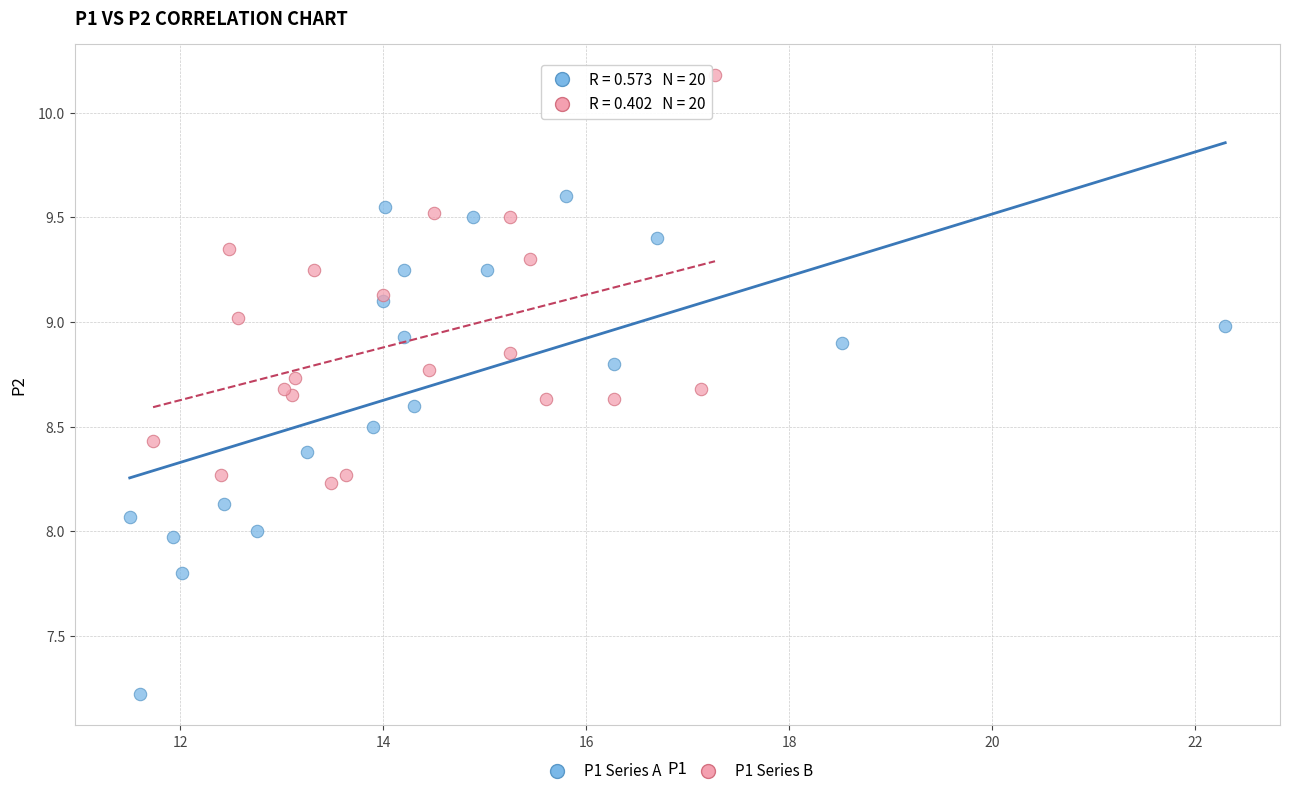

Which series has the widest spread of Y values?

P1 Series A